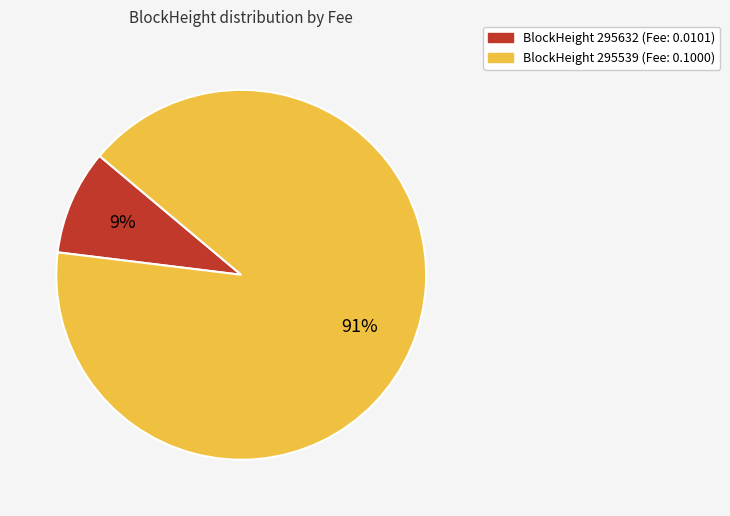

Is the sum of BlockHeight 295632 (Fee: 0.0101) and BlockHeight 295539 (Fee: 0.1000) greater than half?

Yes